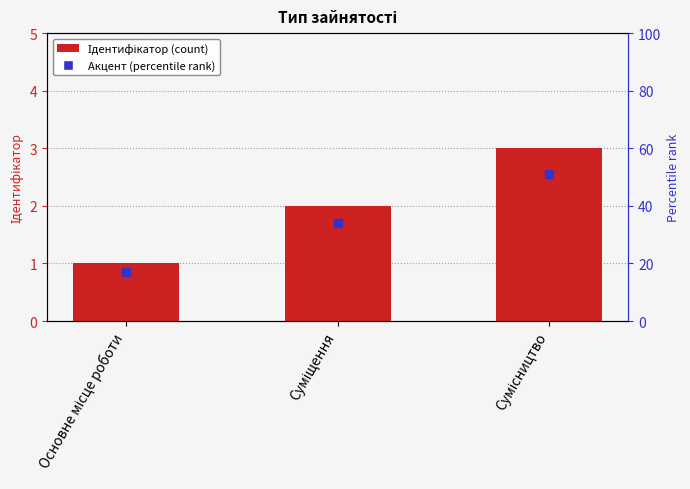

Is it true that the value at Сумісництво is 3?

True